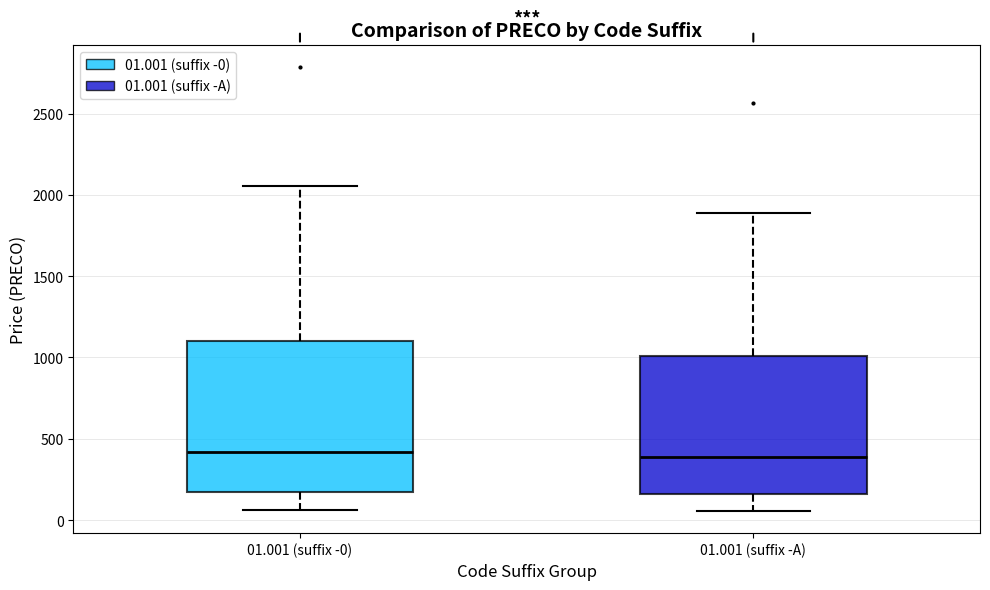

Reading left to right, read every box against the y-axis: the position of its median line, the range the box covers, and the ends of its whiskers. The values are not printed on the chart, so give them approximately, as read against the axis.

01.001 (suffix -0): median 400, box 150 to 1100, whiskers 50 to 2050
01.001 (suffix -A): median 400, box 150 to 1000, whiskers 50 to 1900